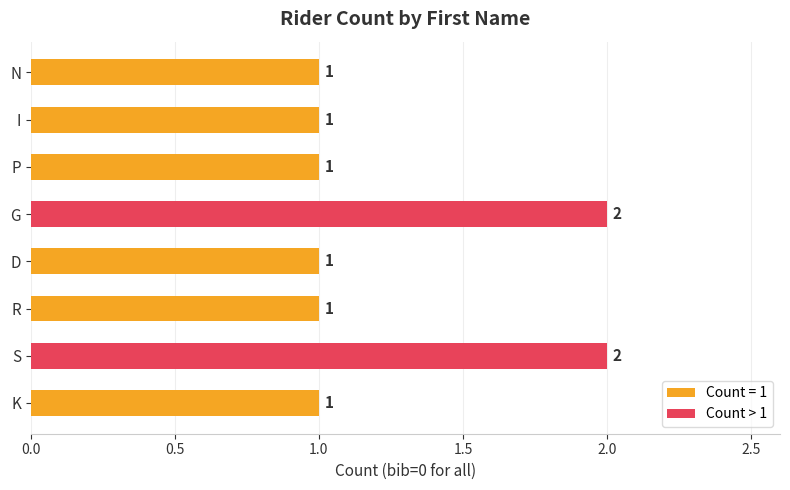

Does the chart contain stacked bars?

No